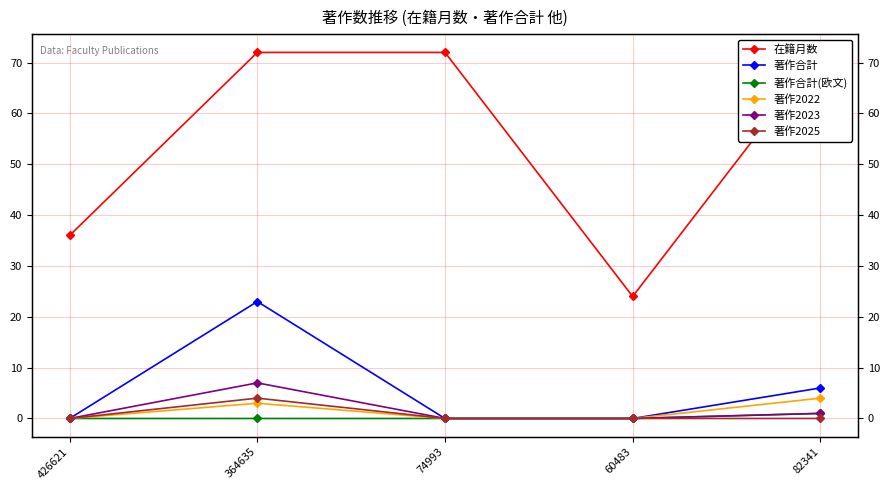

Reading left to right, list all the values displayed in this chart.

在籍月数: 36	72	72	24	72
著作合計: 0	23	0	0	6
著作合計(欧文): 0	0	0	0	1
著作2022: 0	3	0	0	4
著作2023: 0	7	0	0	1
著作2025: 0	4	0	0	0